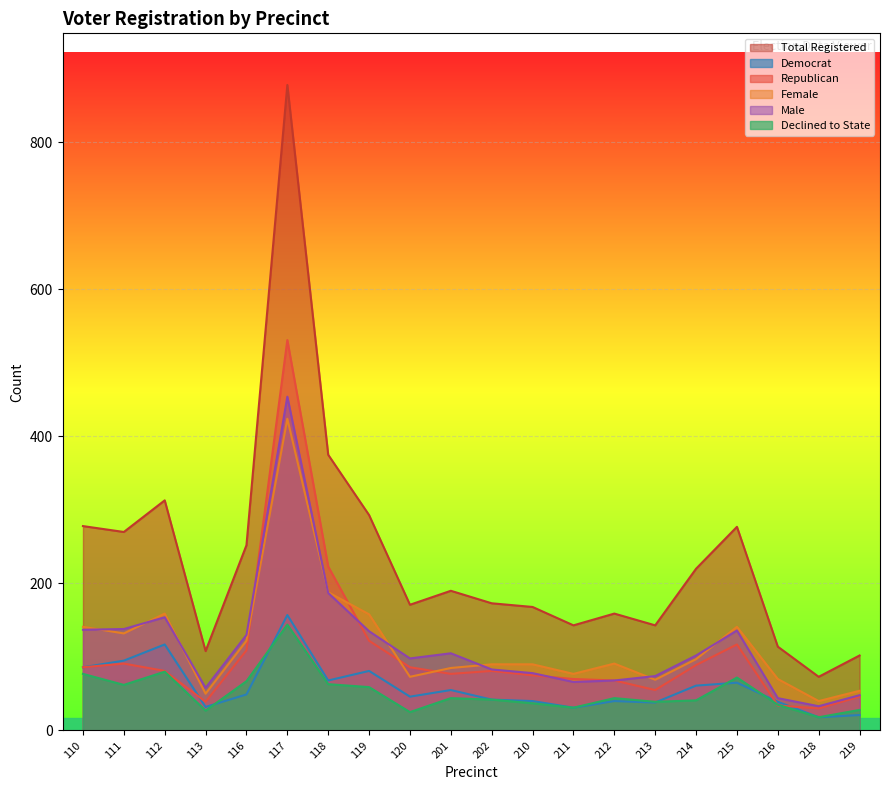

Count the number of data series in this chart.

6